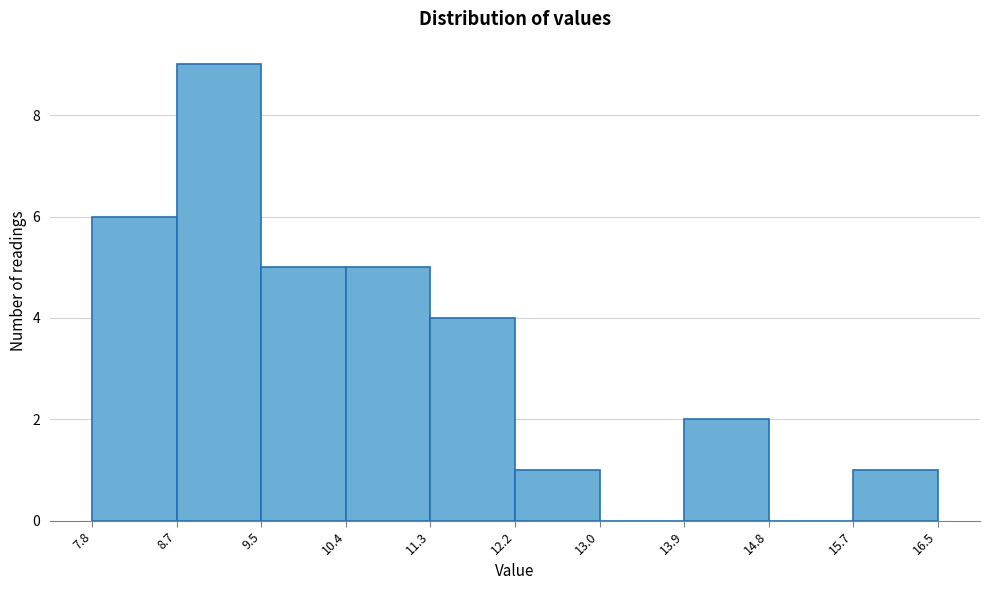

How tall is the bar that spans 8.7 to 9.5 on the x-axis? The values are not printed on the chart, so give them approximately, as read against the axis.

9